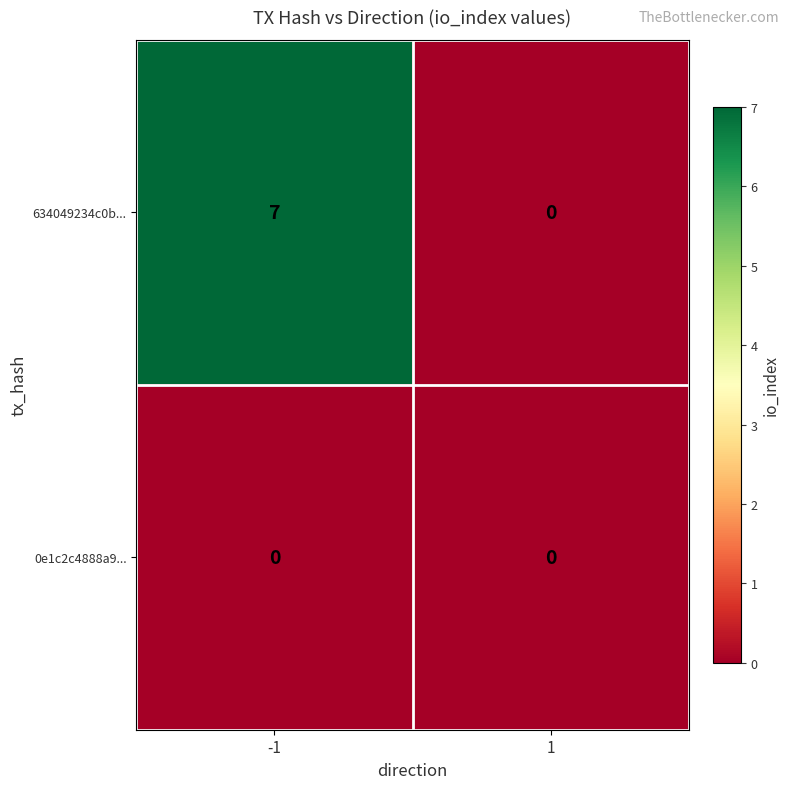

What is the sum of all 634049234c0b... values?

7